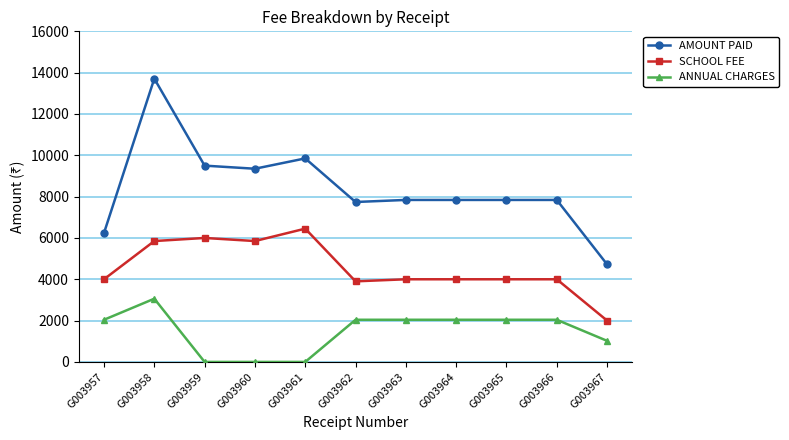

At which category is the sum across all series the highest?

G003958